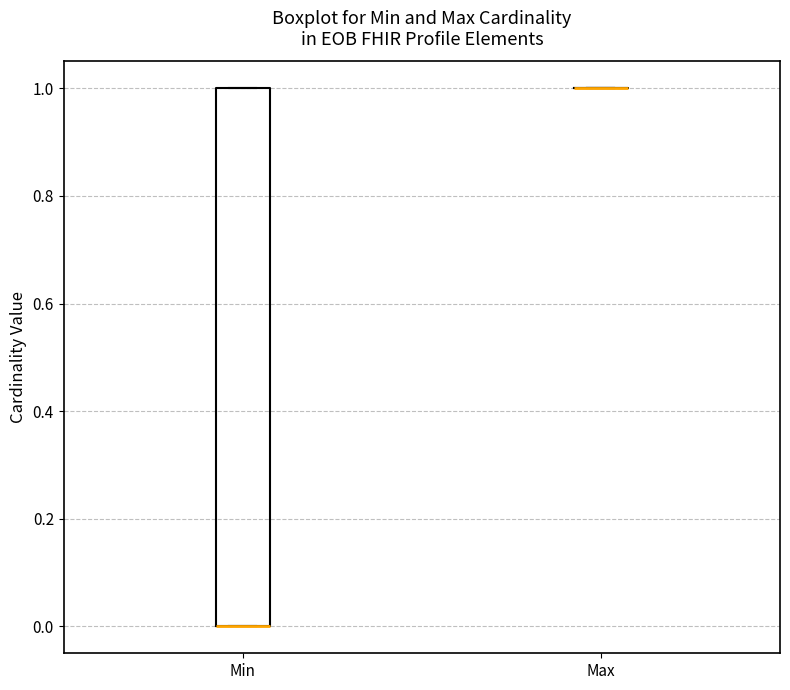

Comparing the boxes themselves (not the whiskers), which one is the tallest?

Min